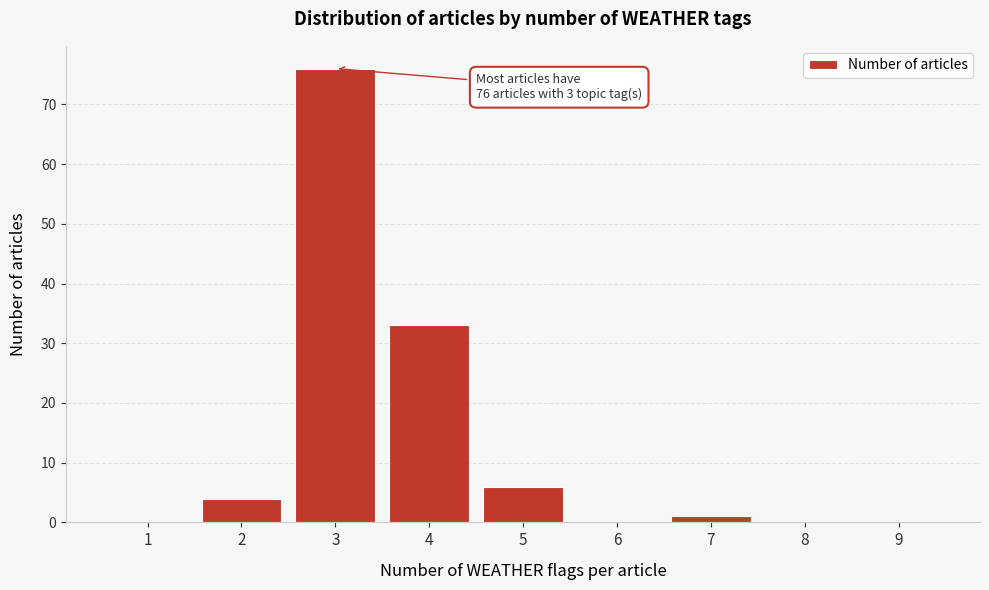

Reading right to left, list all the values displayed in this chart.

9=0	8=0	7=1	6=0	5=6	4=33	3=76	2=4	1=0